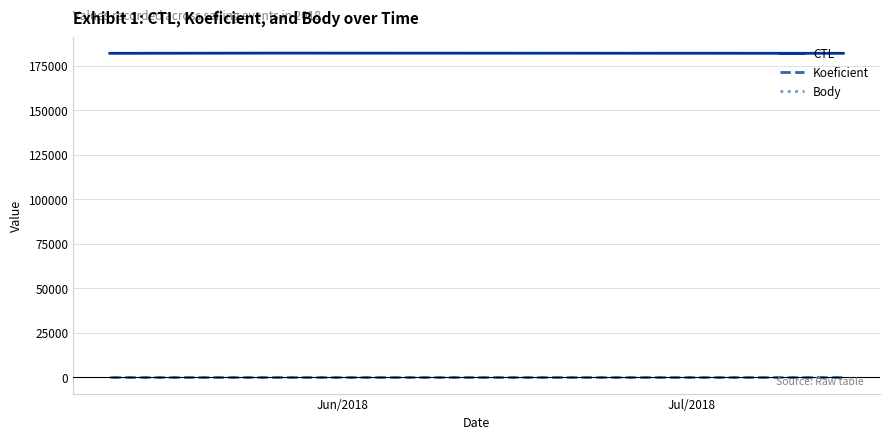

Which series has the largest total across all categories?

CTL